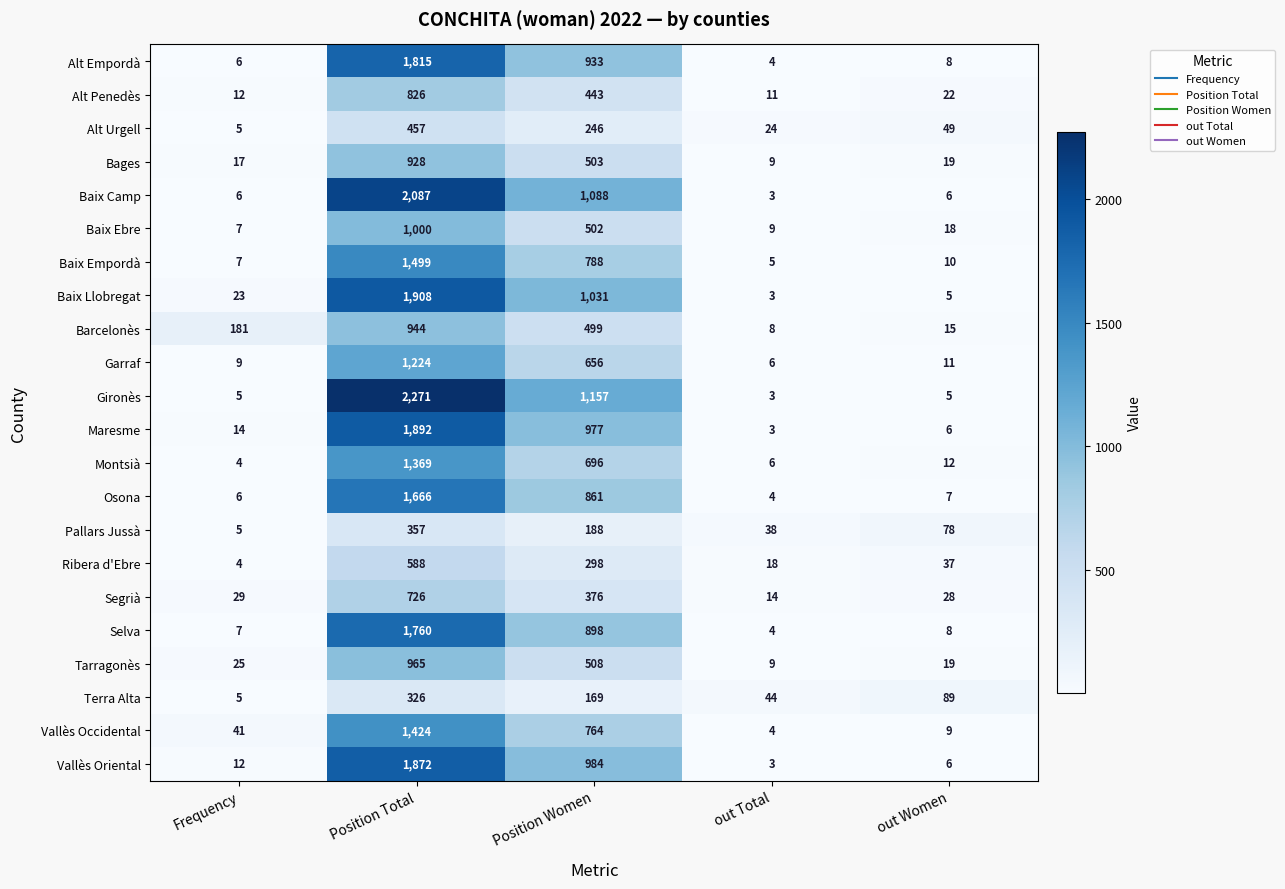

What is the difference between the highest and lowest values at Position Total?

1945